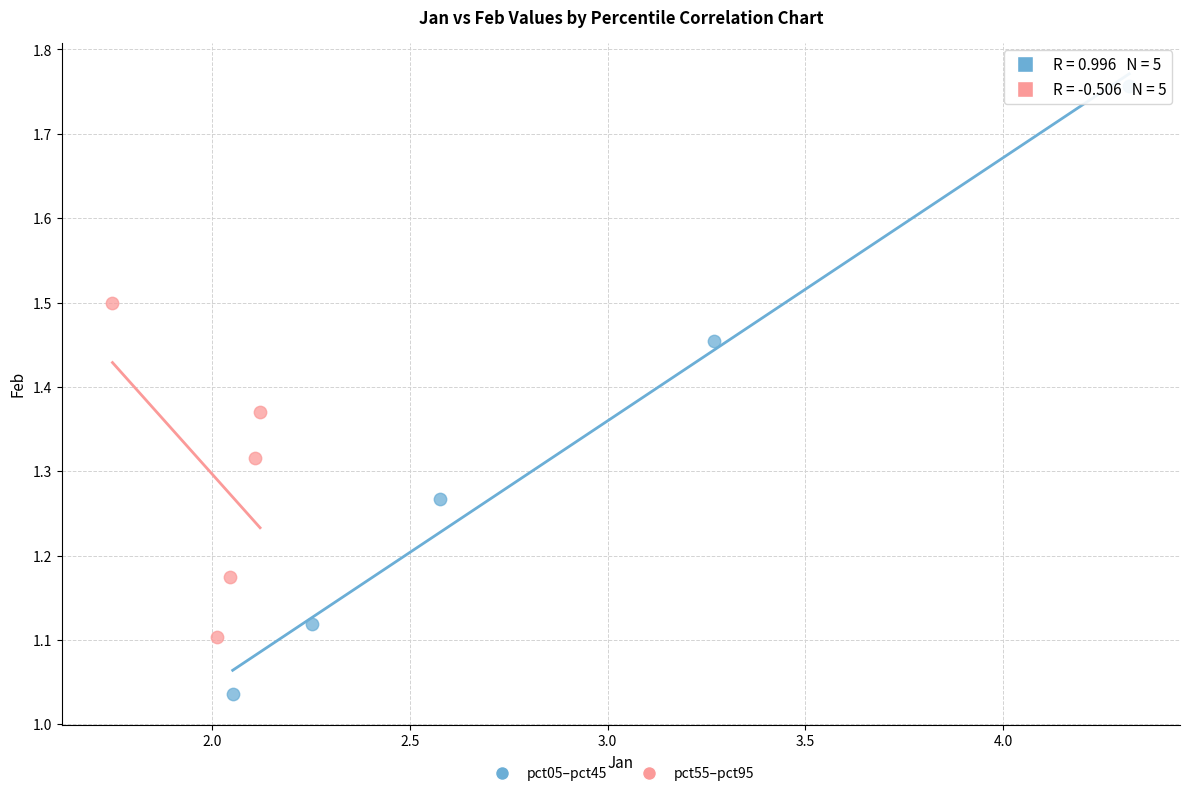

Which series contains the highest Y value?

pct05–pct45